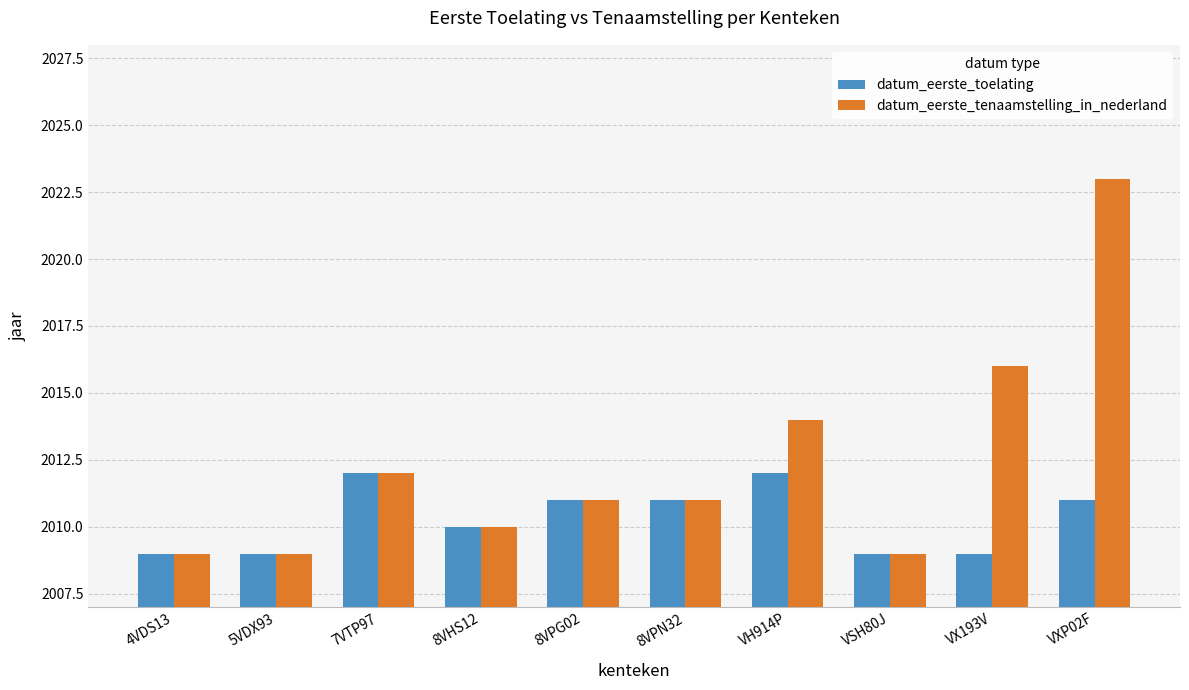

How many groups of bars are there?

10